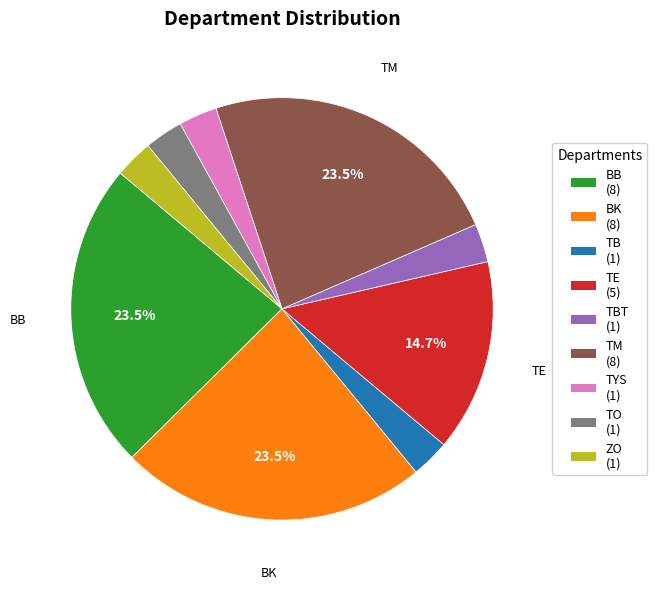

Is there a majority slice in this chart?

No